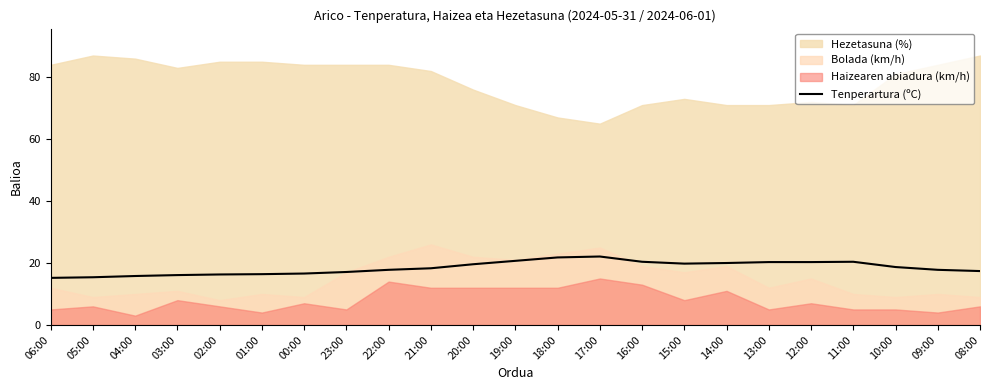

What position from the right is 00:00?

17